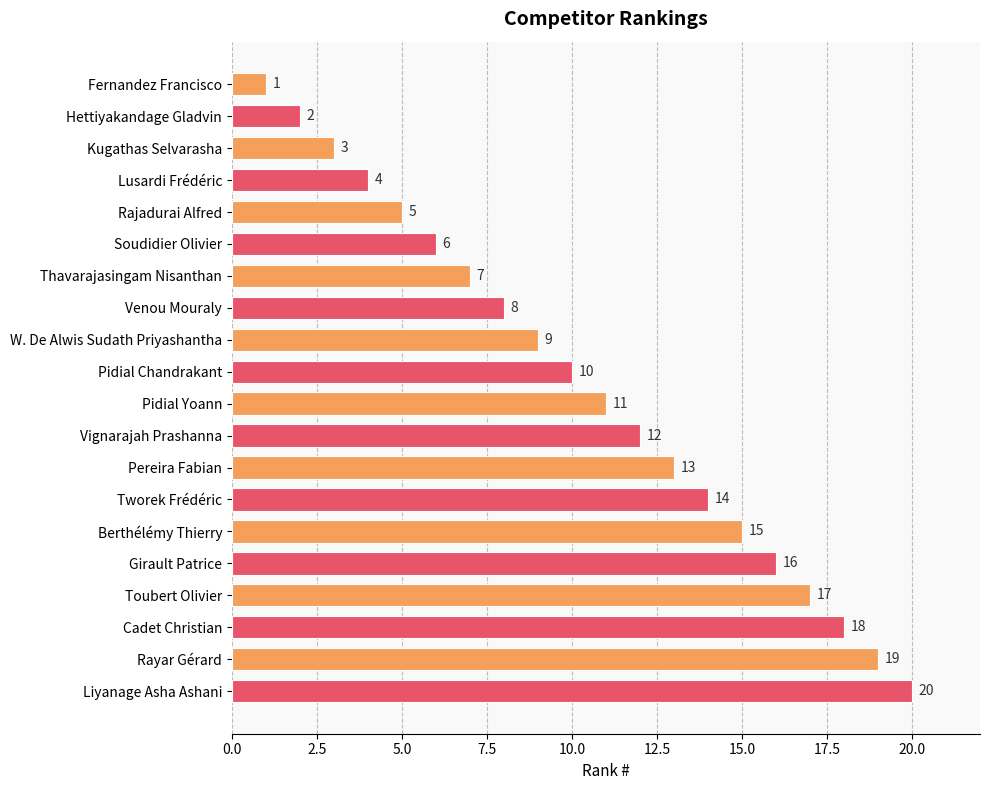

What is the minimum value shown in the chart?

1